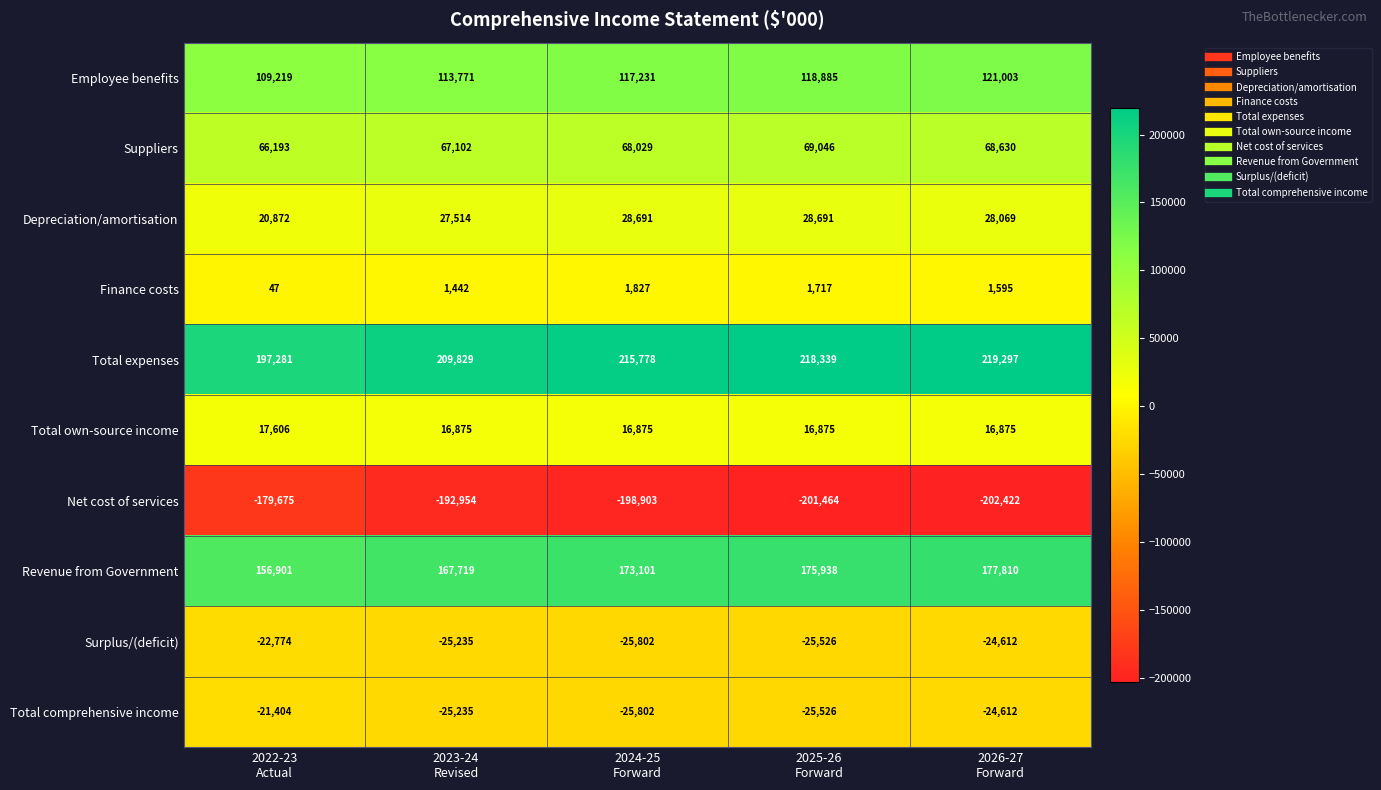

What is the maximum value for Revenue from Government?

177810